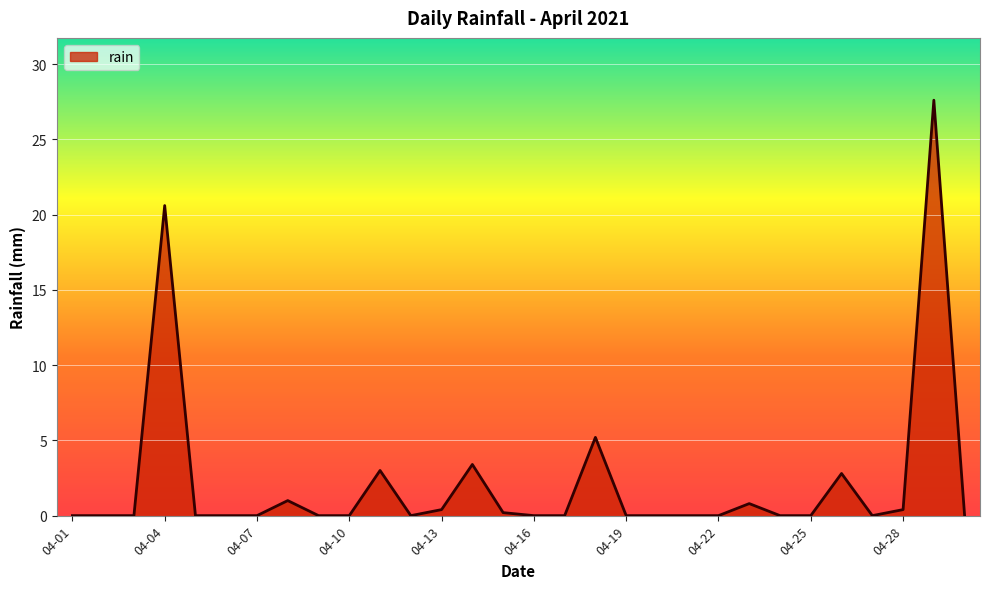

What is the maximum value shown in the chart?

27.6